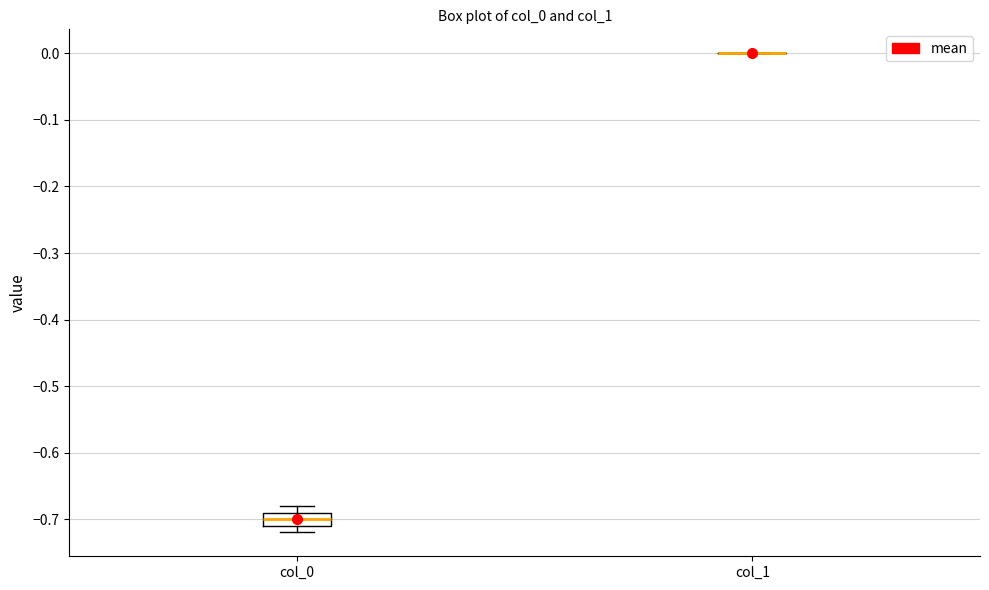

Where does the median line of the box for col_0 sit on the y-axis? The values are not printed on the chart, so give them approximately, as read against the axis.

-0.70